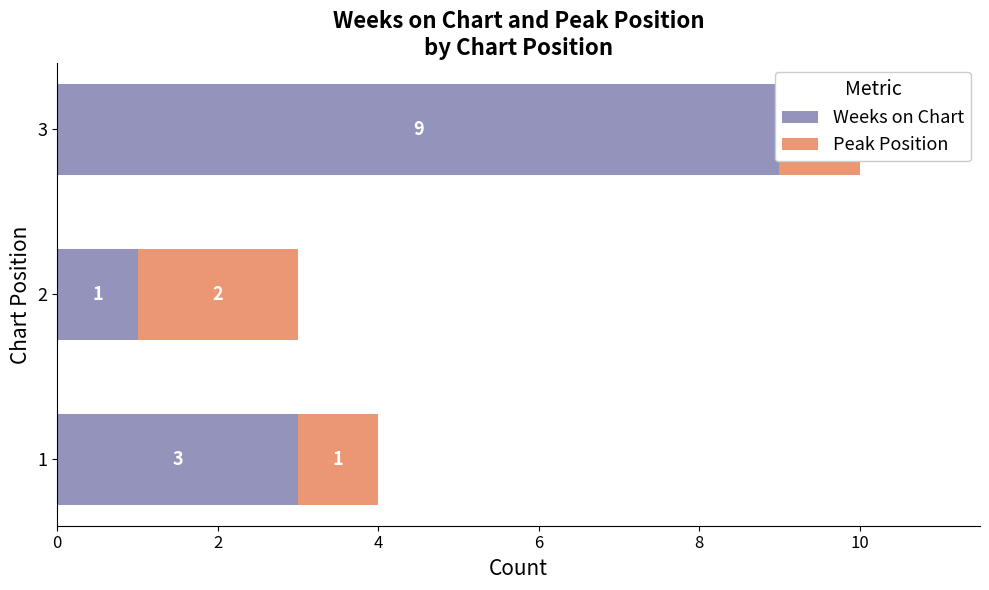

Reading left to right, what are all the values shown in this chart?

Weeks on Chart: 0=3	2=1	4=9
Peak Position: 0=1	2=2	4=1